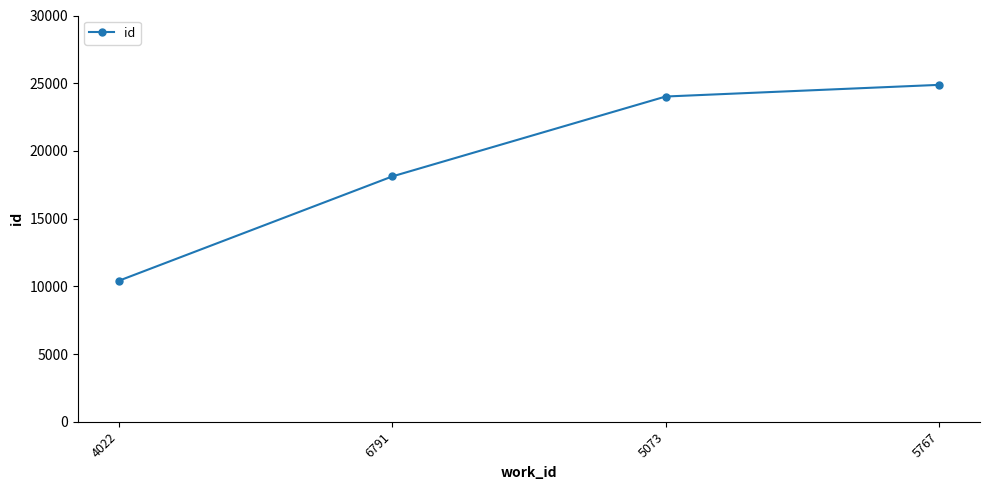

How many distinct data groups are displayed?

1